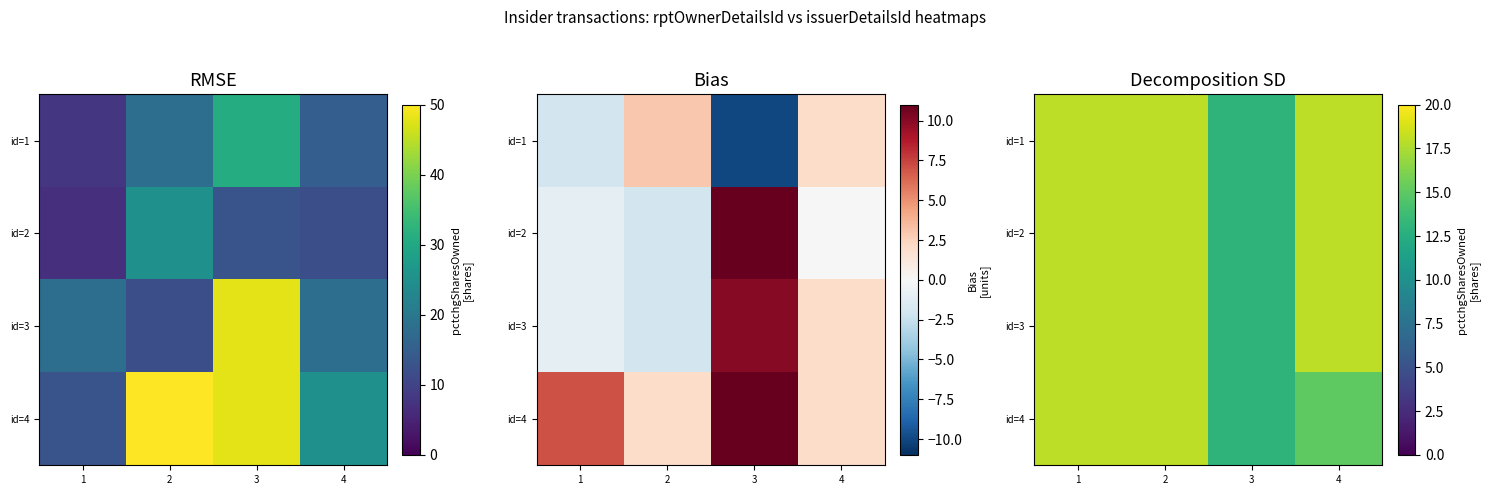

How many id=3 values are between 18 and 19?

3